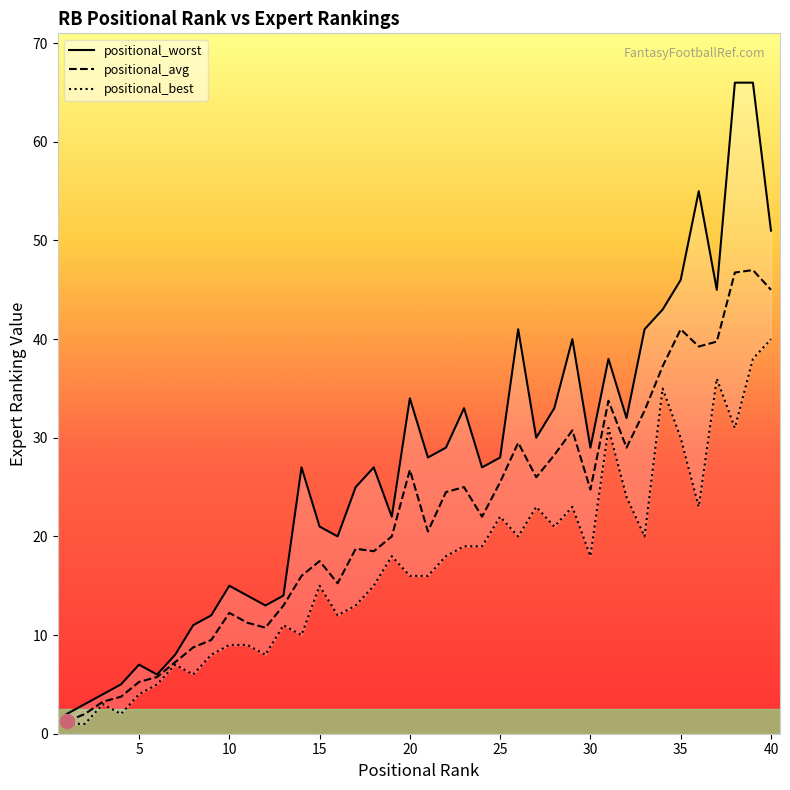

What is the highest value of the positional_avg series?

47.0